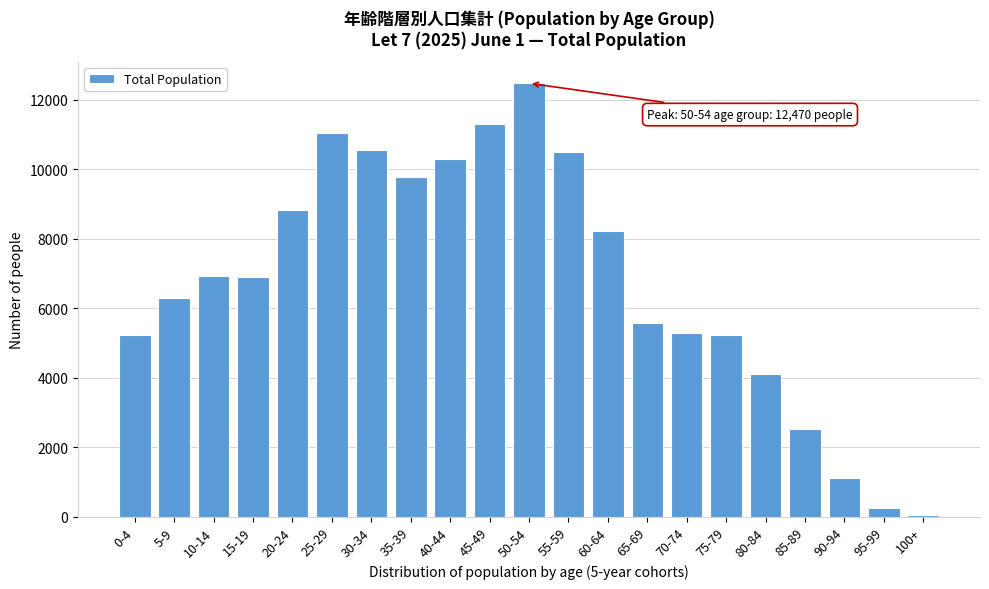

What is the change in value from 40-44 to 85-89?

-7758